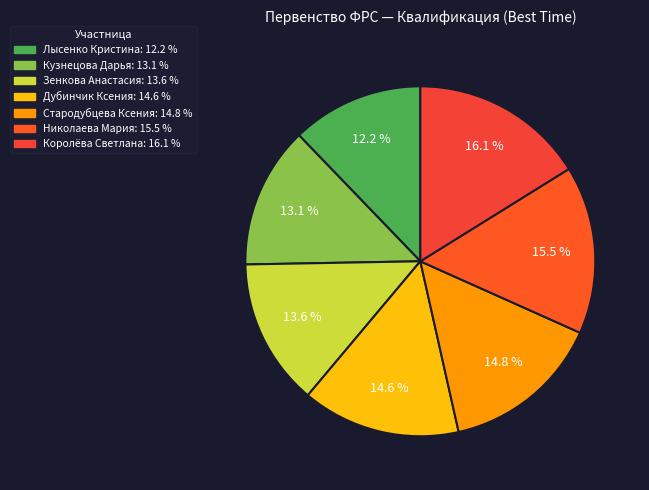

True or false: Стародубцева Ксения accounts for 2% of the total.

False